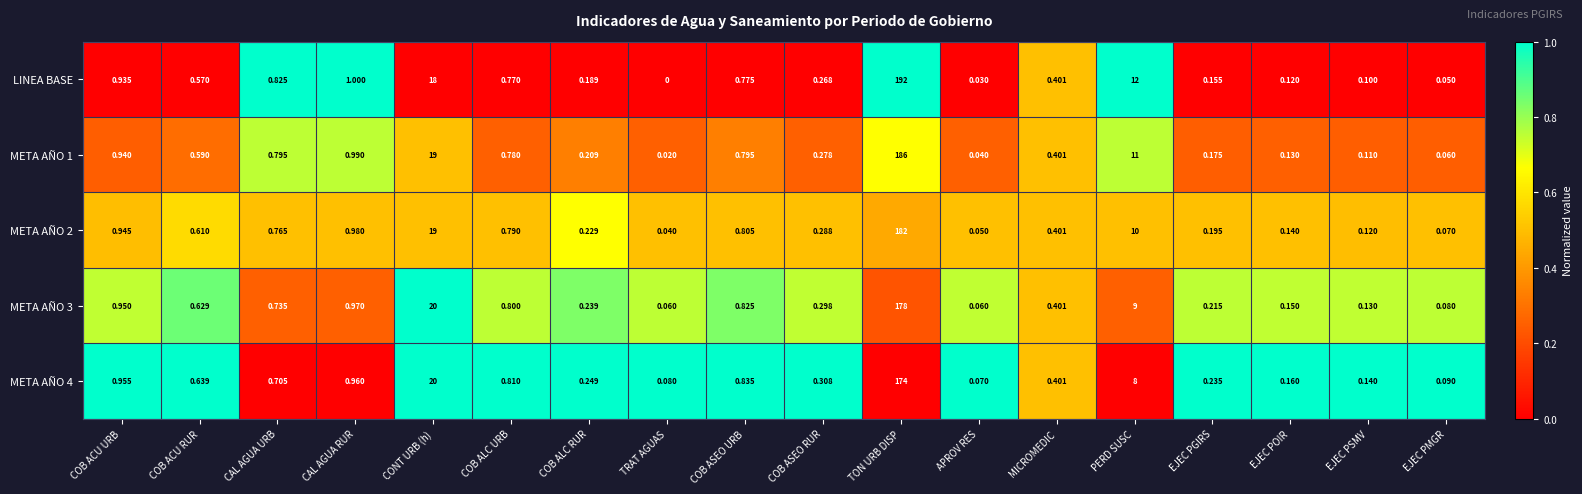

Which series changed the most between CAL AGUA URB and COB ALC URB?

META AÑO 4